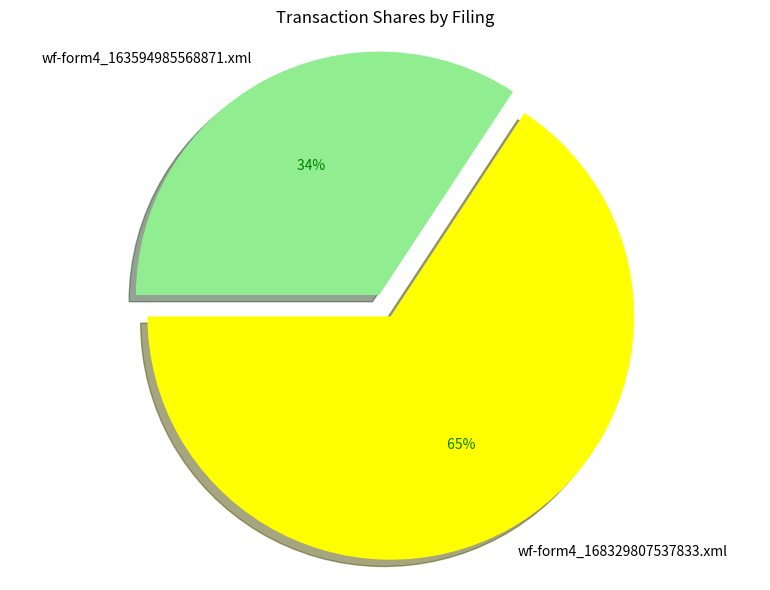

The wf-form4_168329807537833.xml slice represents 66% of the pie. True or false?

True